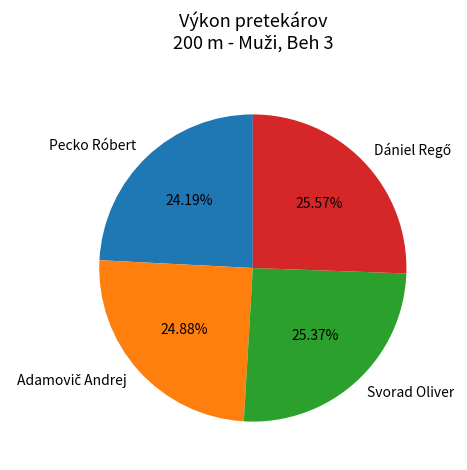

Approximately how many times larger is the value at Svorad Oliver compared to Pecko Róbert?

1.0